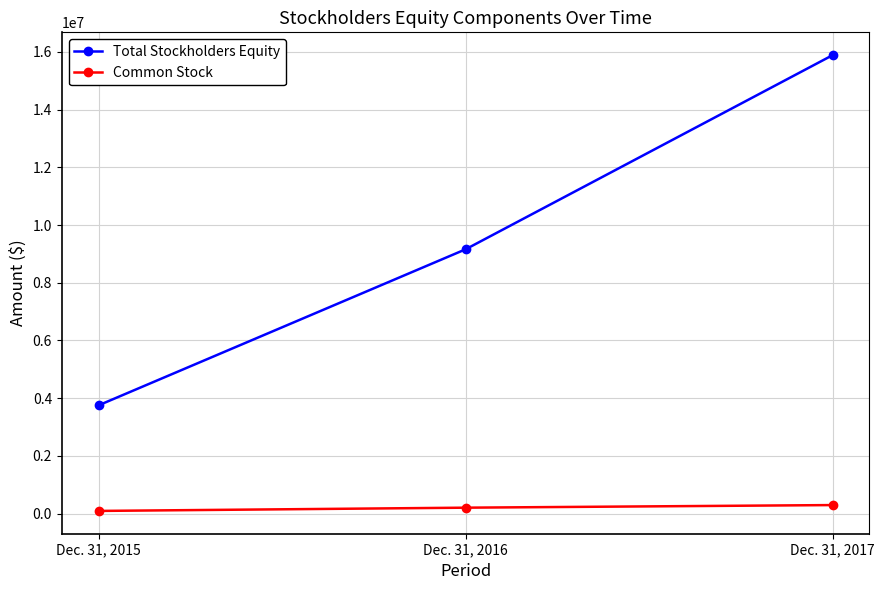

How many distinct data groups are displayed?

2